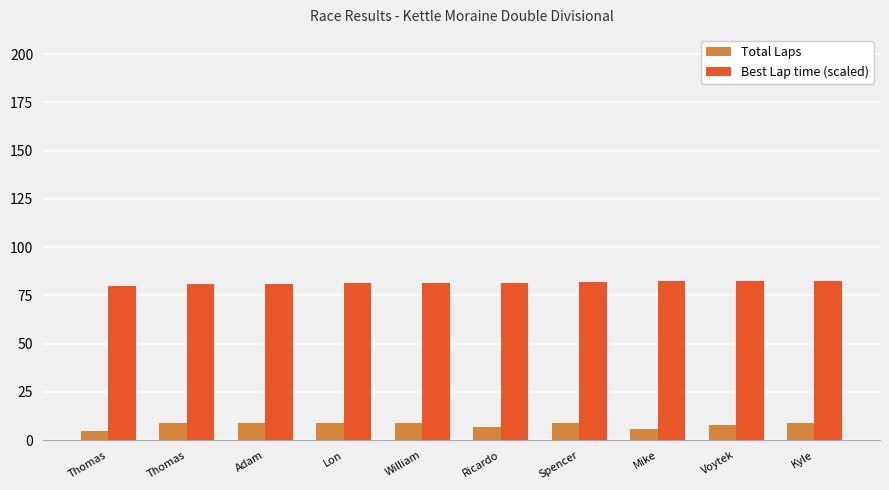

What is the label of the 5th bar from the right?

Ricardo